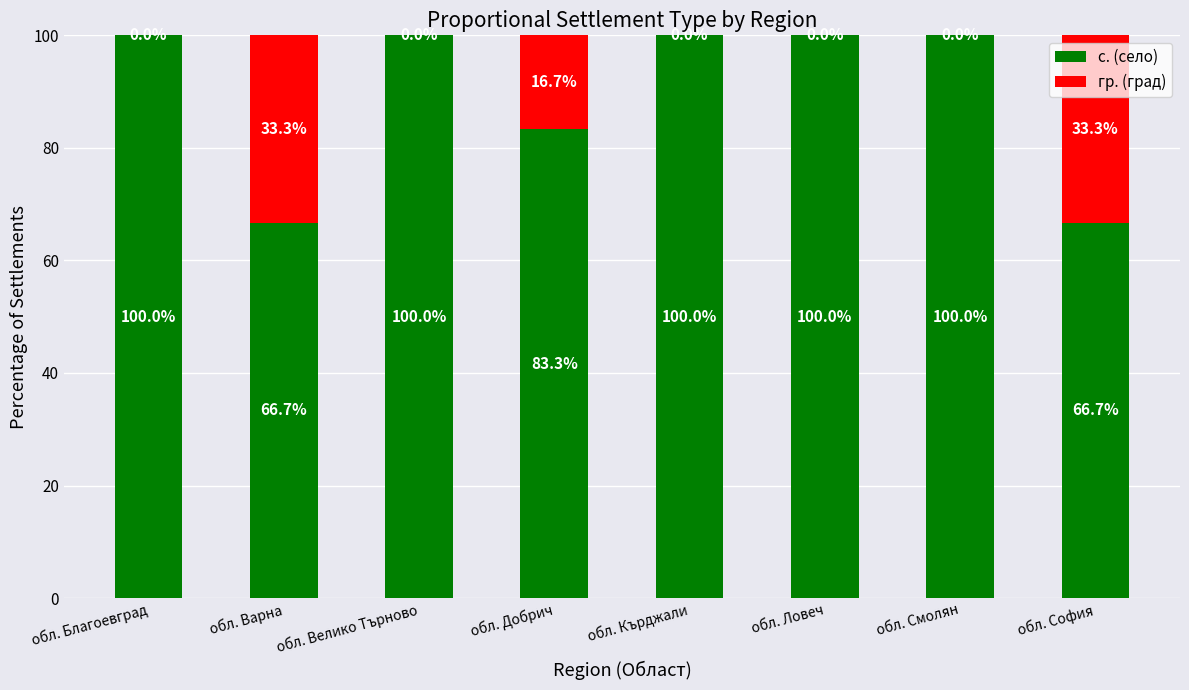

What is the maximum value for с. (село)?

100.0